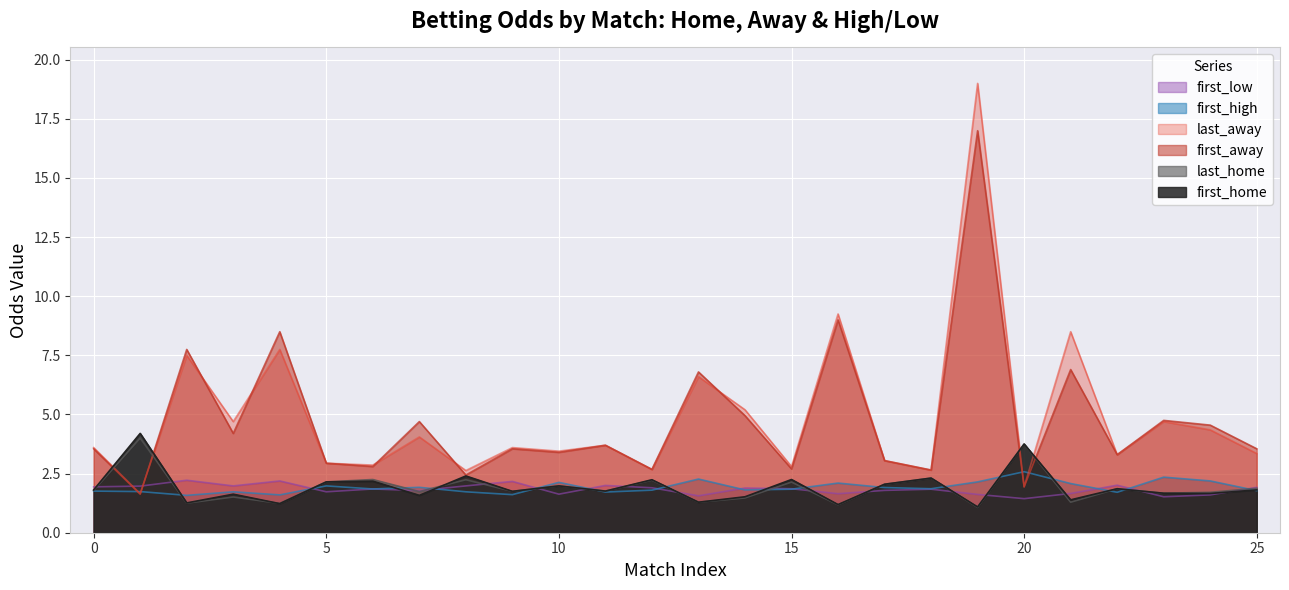

At how many categories does at least one series exceed 16?

1